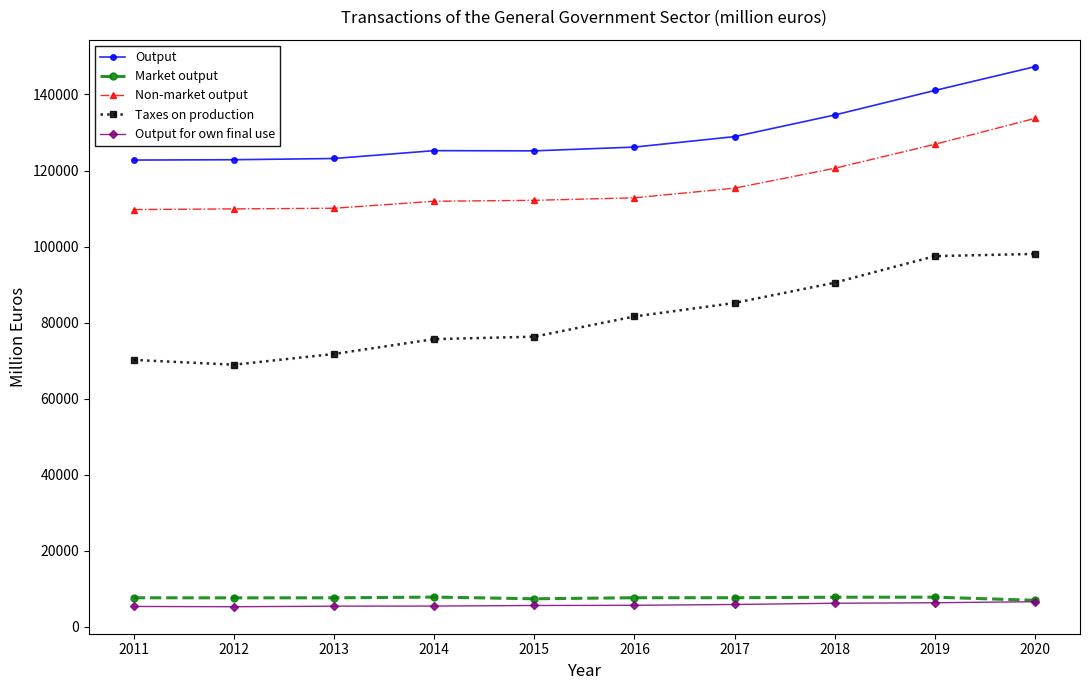

At which label does Output reach its peak?

2020